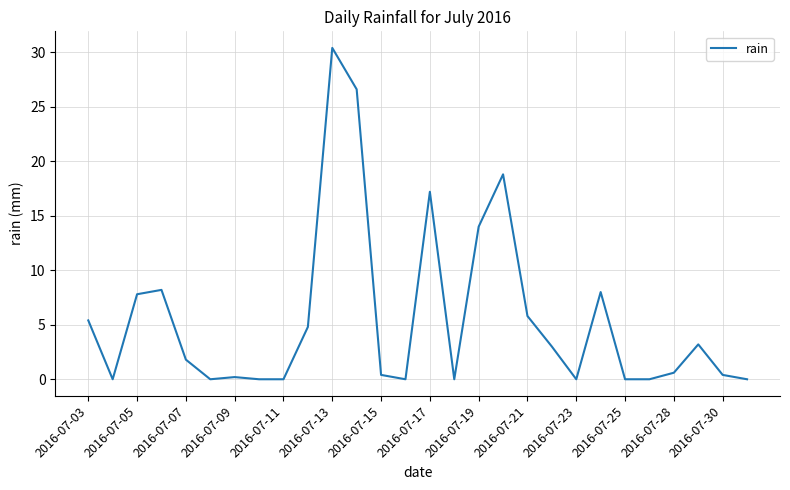

What is the maximum value shown in the chart?

30.4